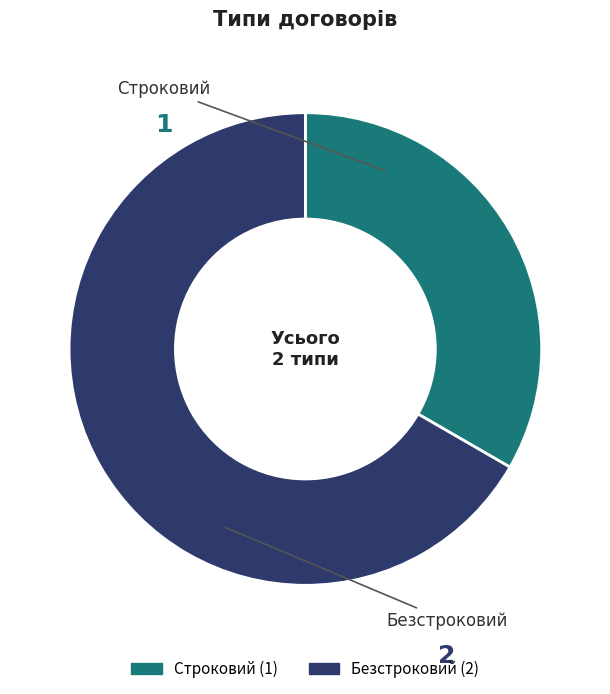

Between Безстроковий and Строковий, which is larger?

Безстроковий